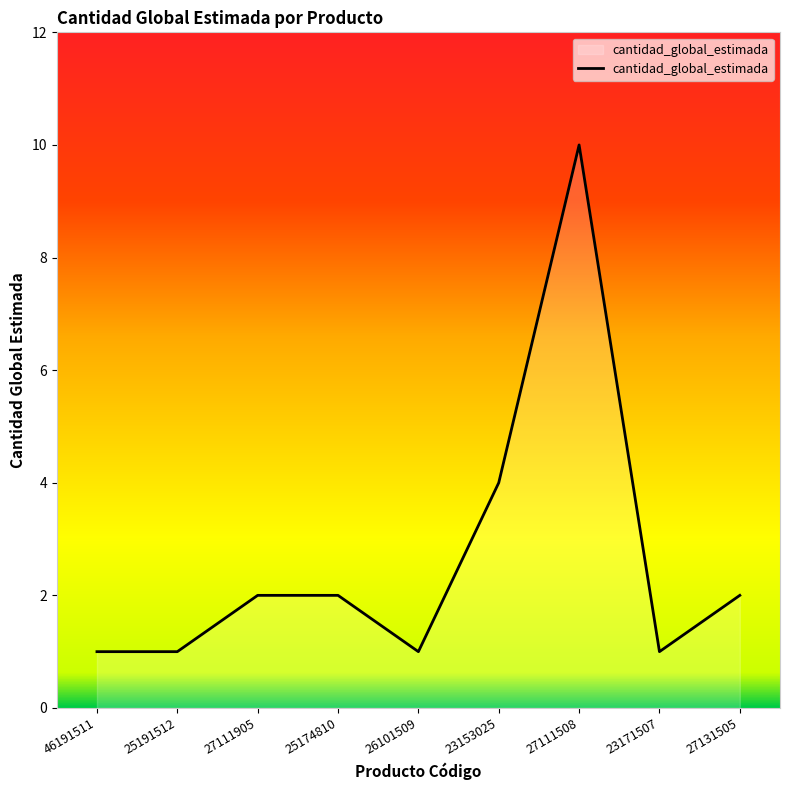

Which label corresponds to the largest value in the chart?

27111508